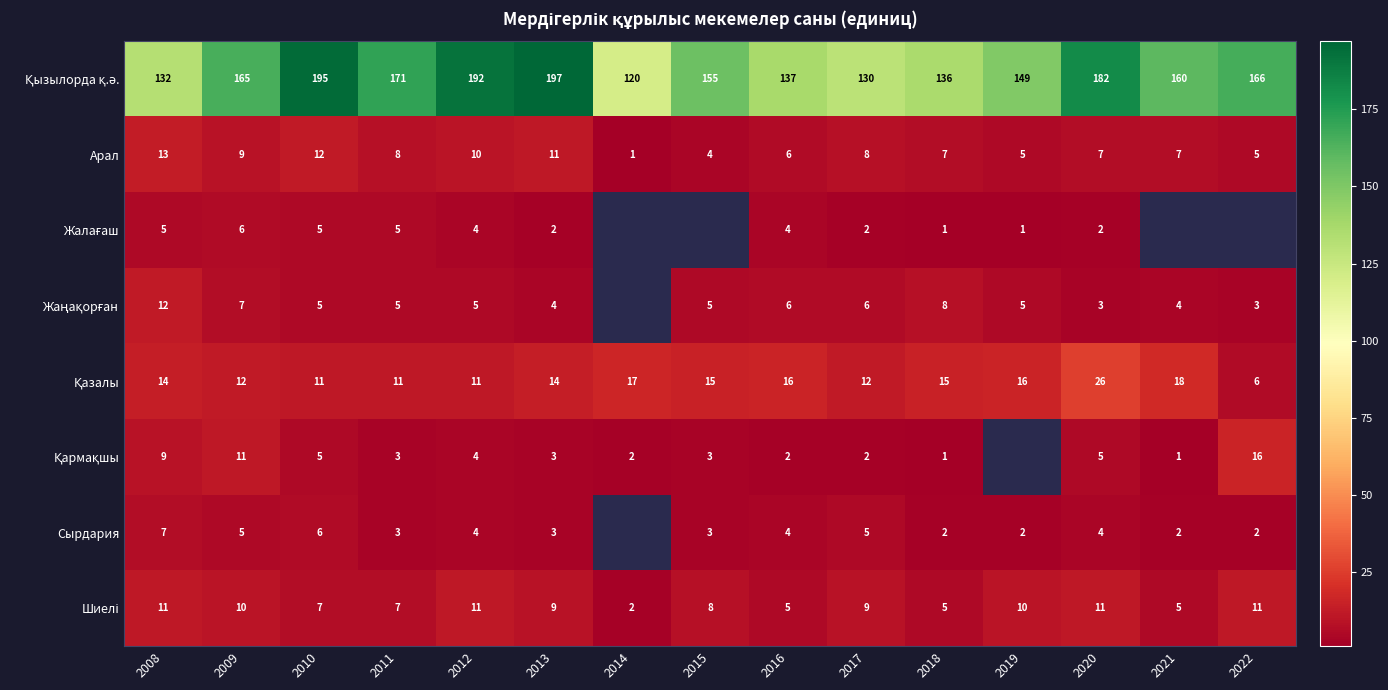

What is the total value across all series at 2012?

241